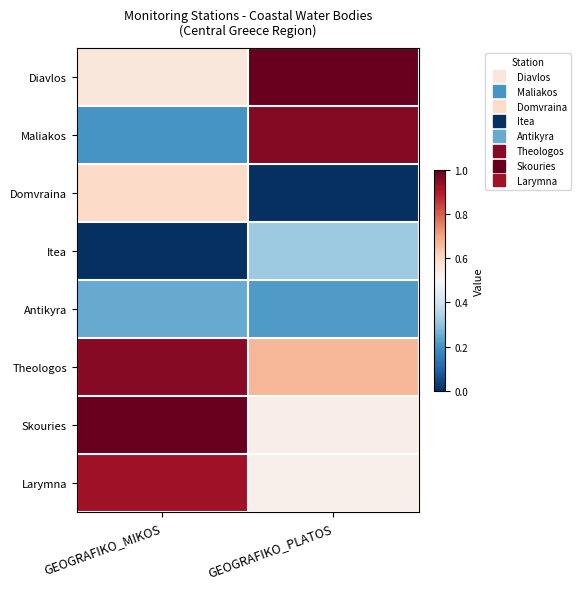

Reading left to right, extract all data points from this chart.

Diavlos: GEOGRAFIKO_MIKOS=0.6	GEOGRAFIKO_PLATOS=1.0
Maliakos: GEOGRAFIKO_MIKOS=0.2	GEOGRAFIKO_PLATOS=1.0
Domvraina: GEOGRAFIKO_MIKOS=0.6	GEOGRAFIKO_PLATOS=0.0
Itea: GEOGRAFIKO_MIKOS=0.0	GEOGRAFIKO_PLATOS=0.3
Antikyra: GEOGRAFIKO_MIKOS=0.2	GEOGRAFIKO_PLATOS=0.2
Theologos: GEOGRAFIKO_MIKOS=1.0	GEOGRAFIKO_PLATOS=0.7
Skouries: GEOGRAFIKO_MIKOS=1.0	GEOGRAFIKO_PLATOS=0.5
Larymna: GEOGRAFIKO_MIKOS=0.9	GEOGRAFIKO_PLATOS=0.5